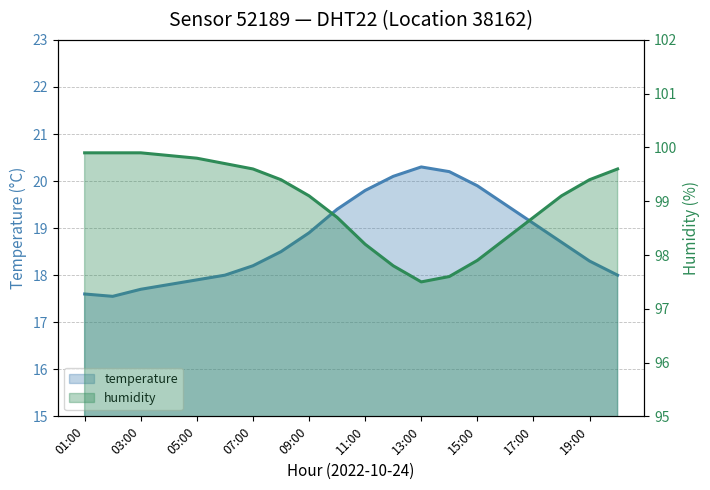

What is the total value across all series at 20:00?

117.6